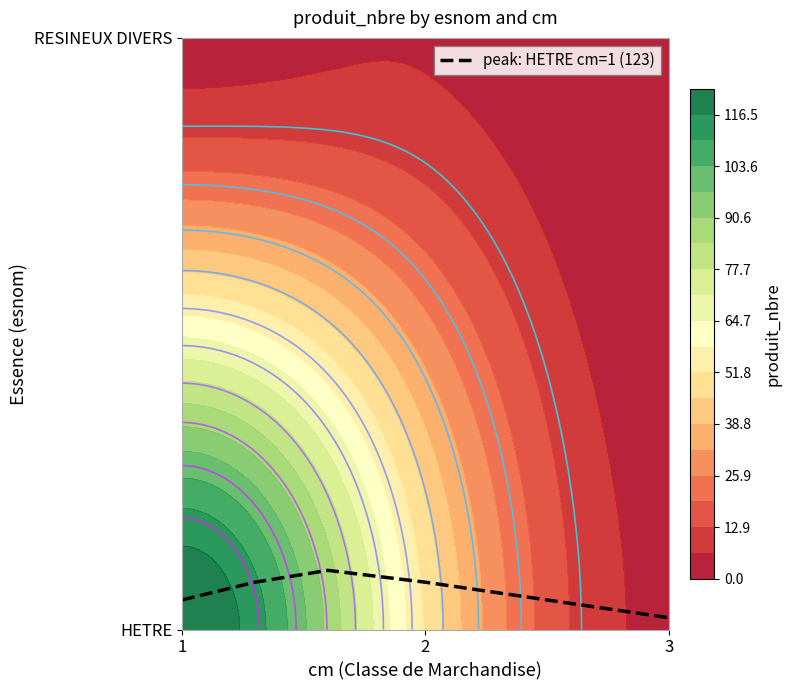

At 2, list the series in order from smallest to largest.

RESINEUX DIVERS, HETRE